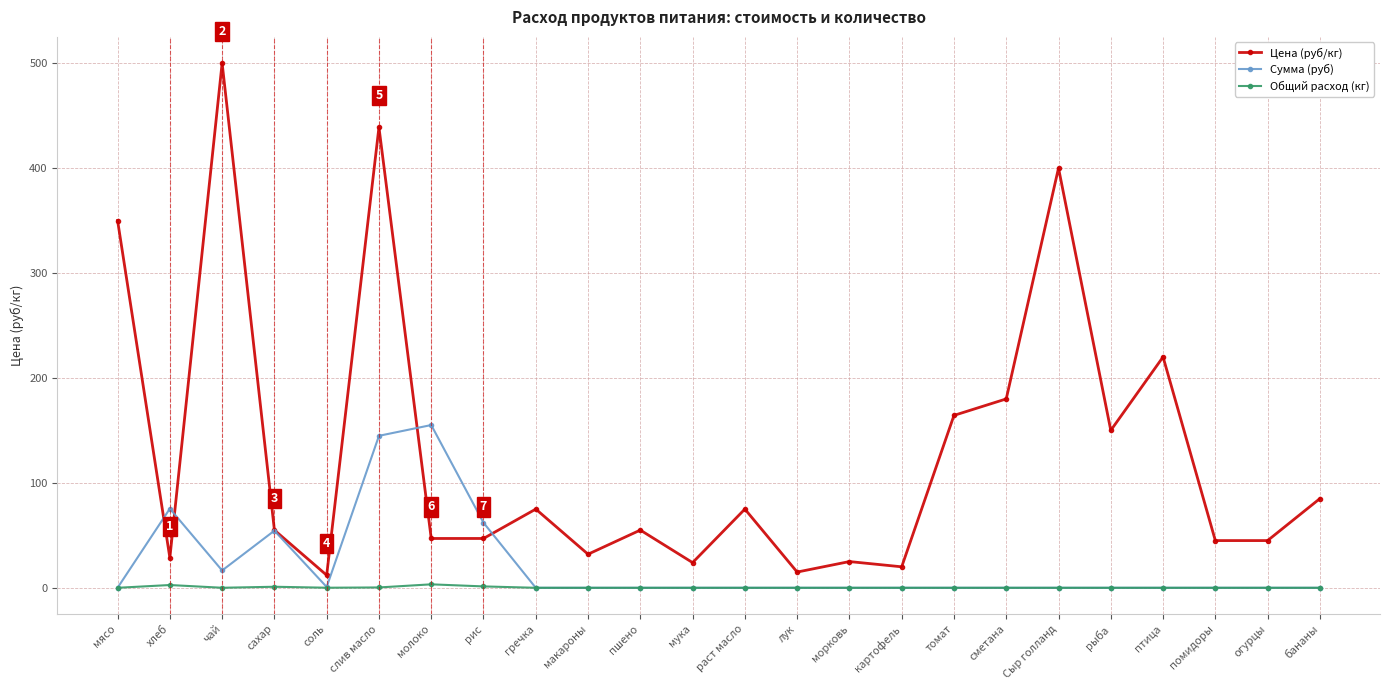

True or false: Общий расход (кг) and Цена (руб/кг) intersect in this chart.

False